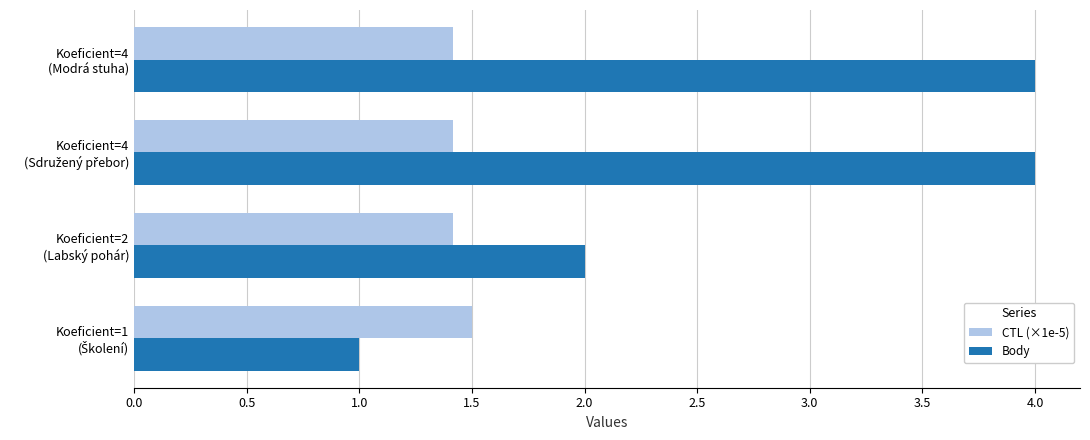

List the series in order of their peak value, lowest first.

CTL (×1e-5), Body